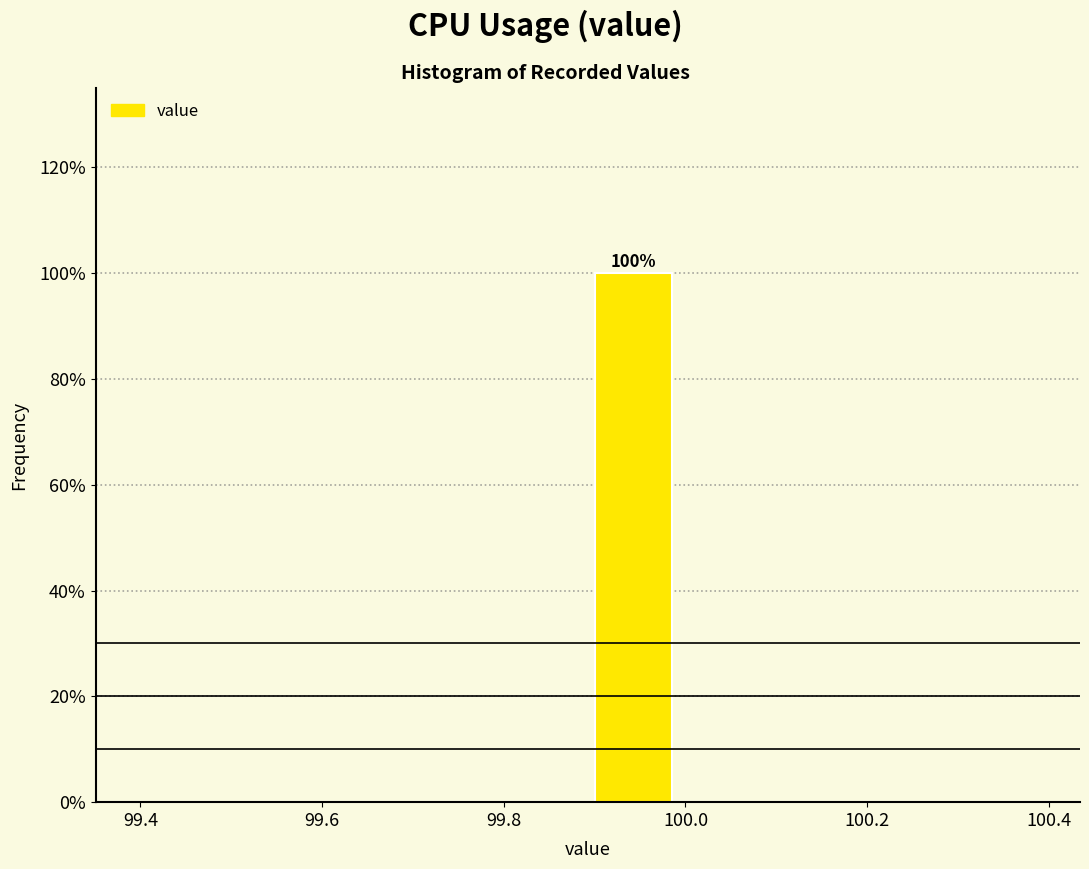

Which range on the x-axis has the tallest bar?

99.9 to 100.0